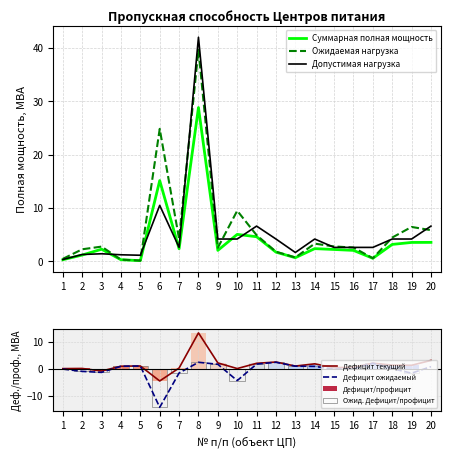

Which label corresponds to the smallest value in the chart?

6